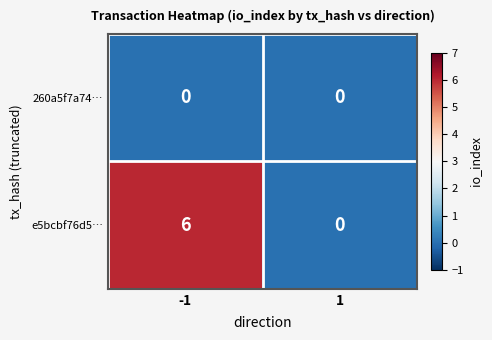

Which series changed the most between -1 and 1?

e5bcbf76d5…